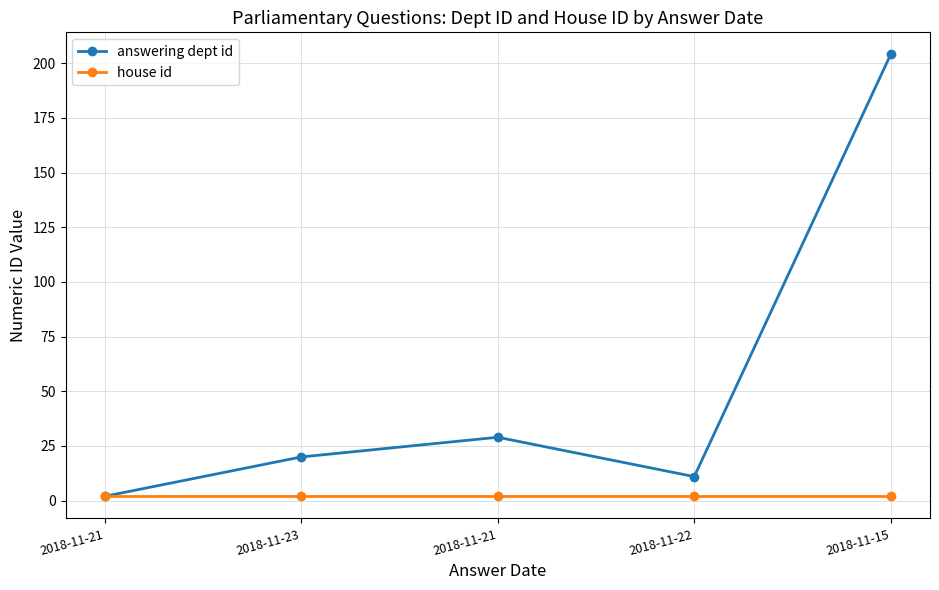

Rank the series by their average value, from highest to lowest.

answering dept id, house id